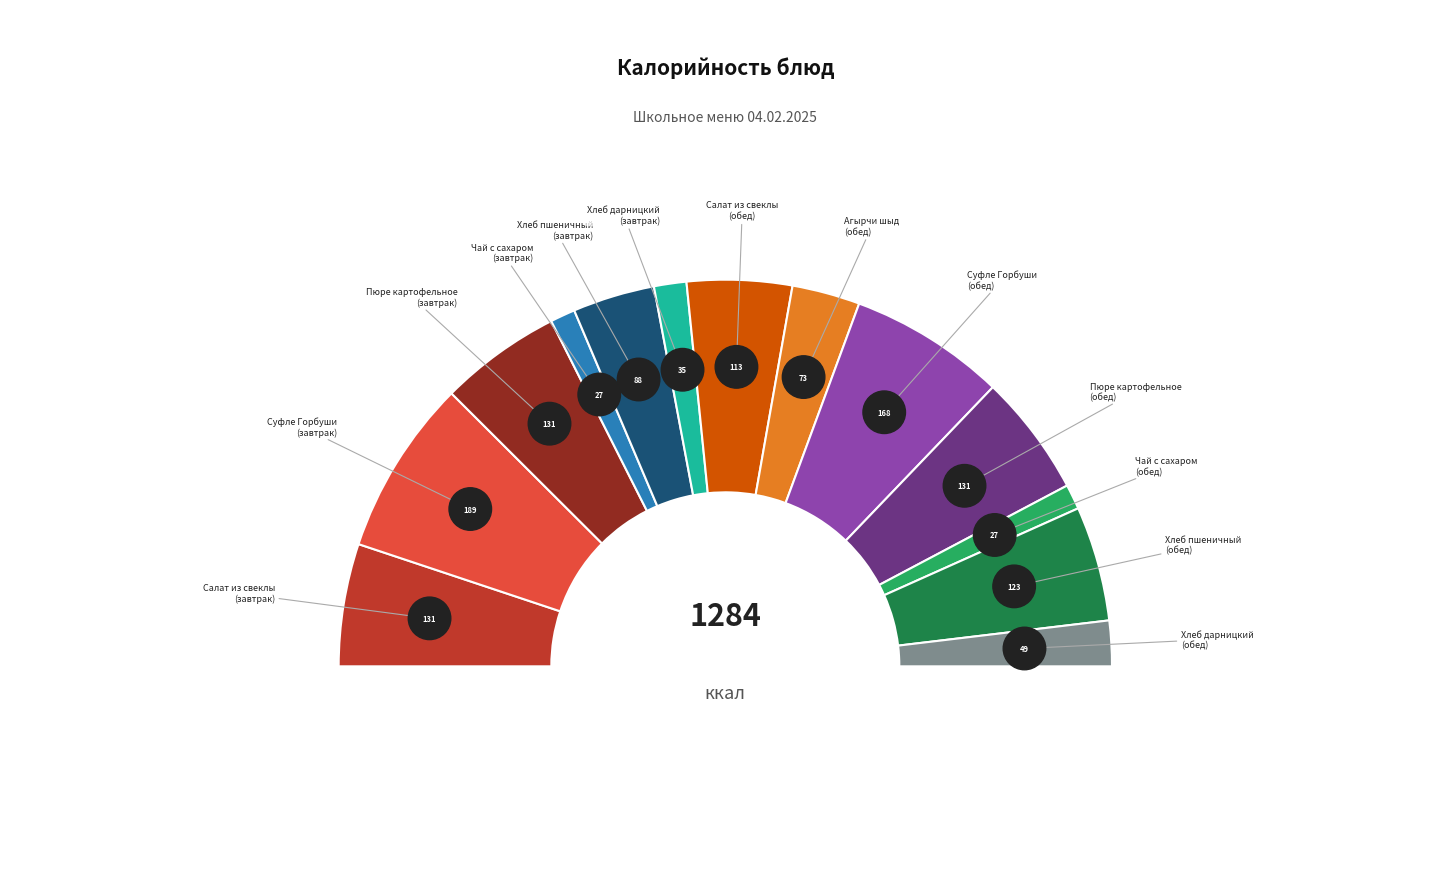

How many slices are in this pie chart?

13